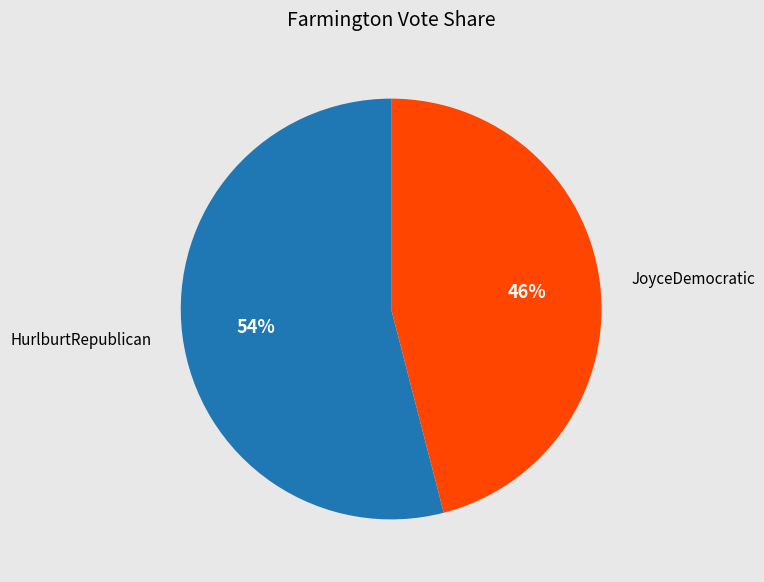

Which has a higher value, JoyceDemocratic or HurlburtRepublican?

HurlburtRepublican